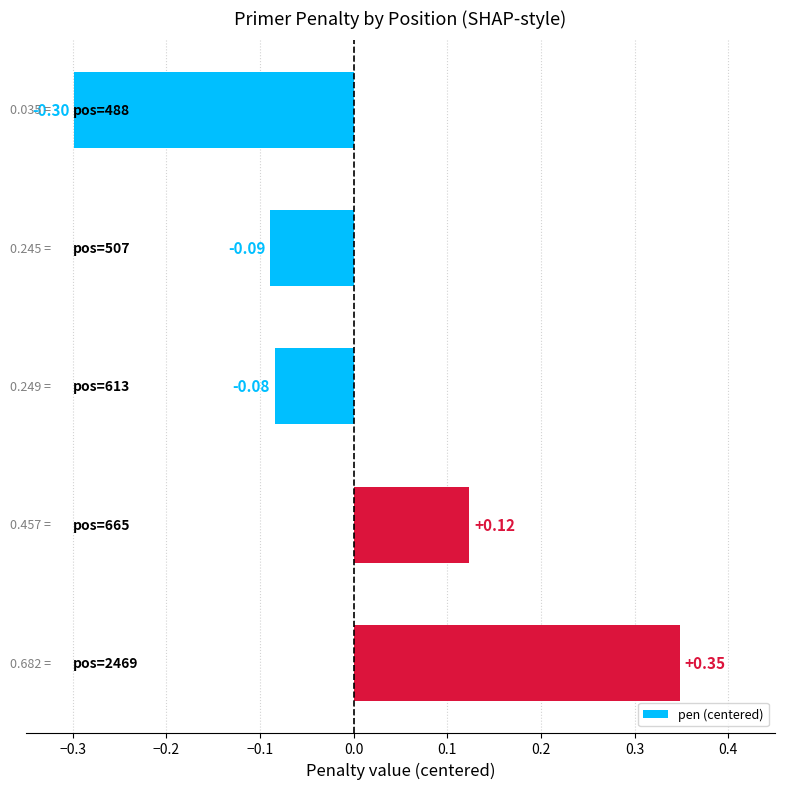

How many values exceed 0?

2